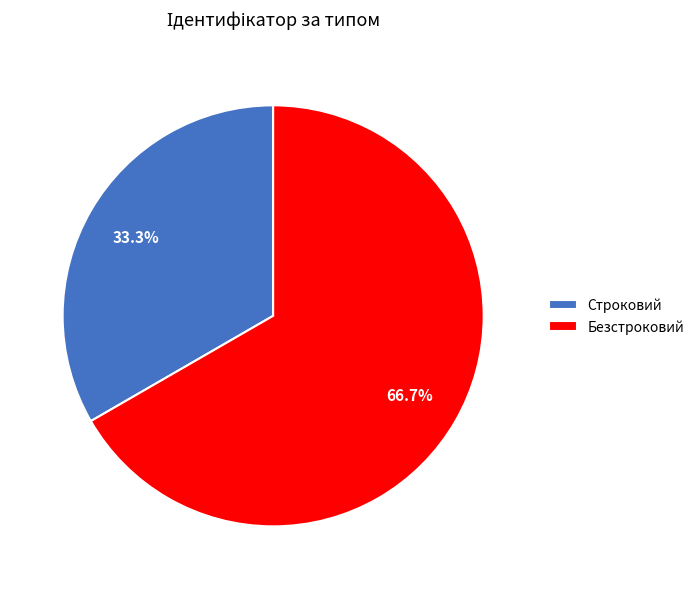

What percentage is the Строковий slice, to the nearest percent?

33%